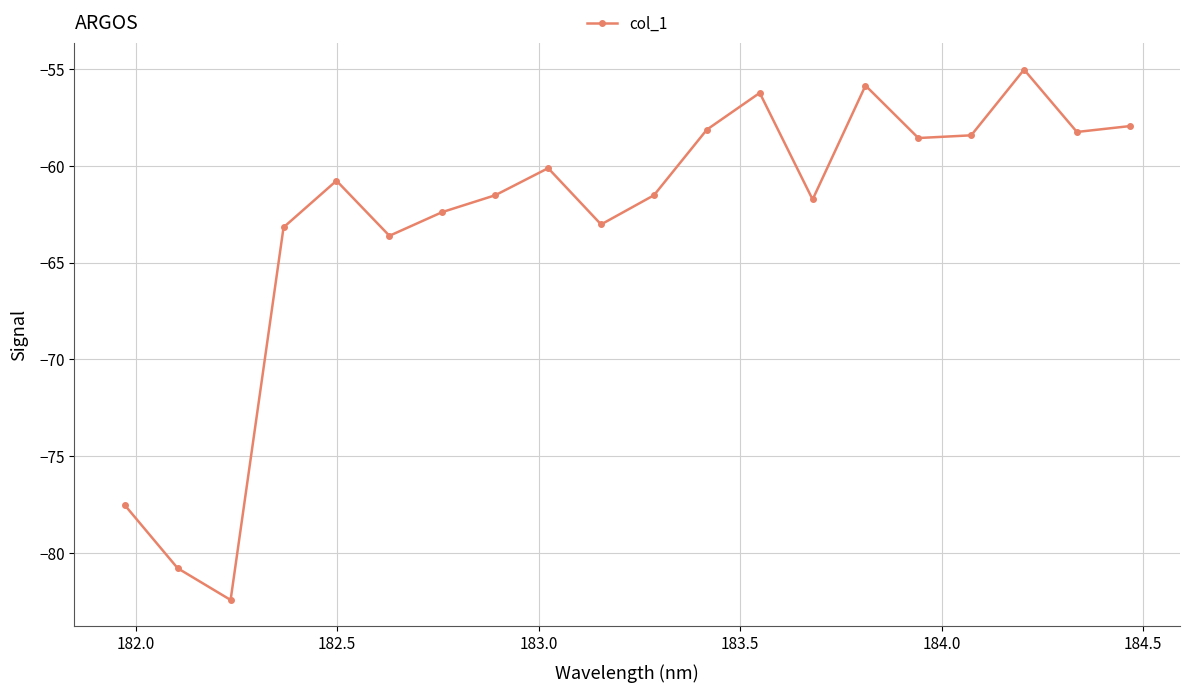

What is the maximum value shown in the chart?

-55.0